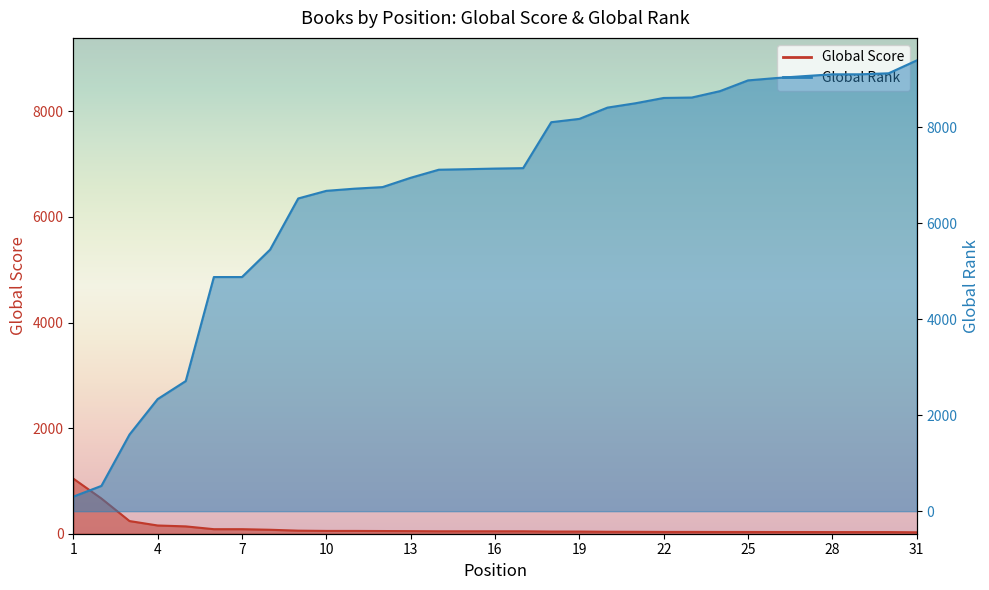

Which has a higher value, 23 or 19?

19